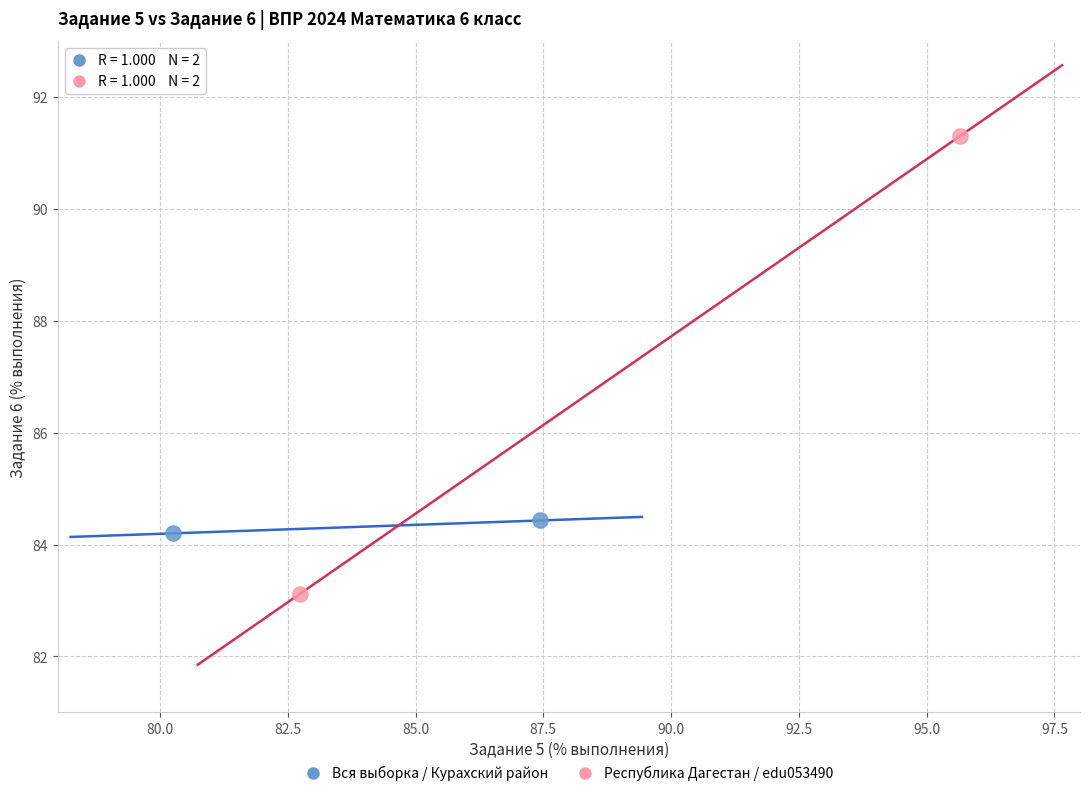

What are all the series names shown in the legend?

Вся выборка / Курахский район, Республика Дагестан / edu053490